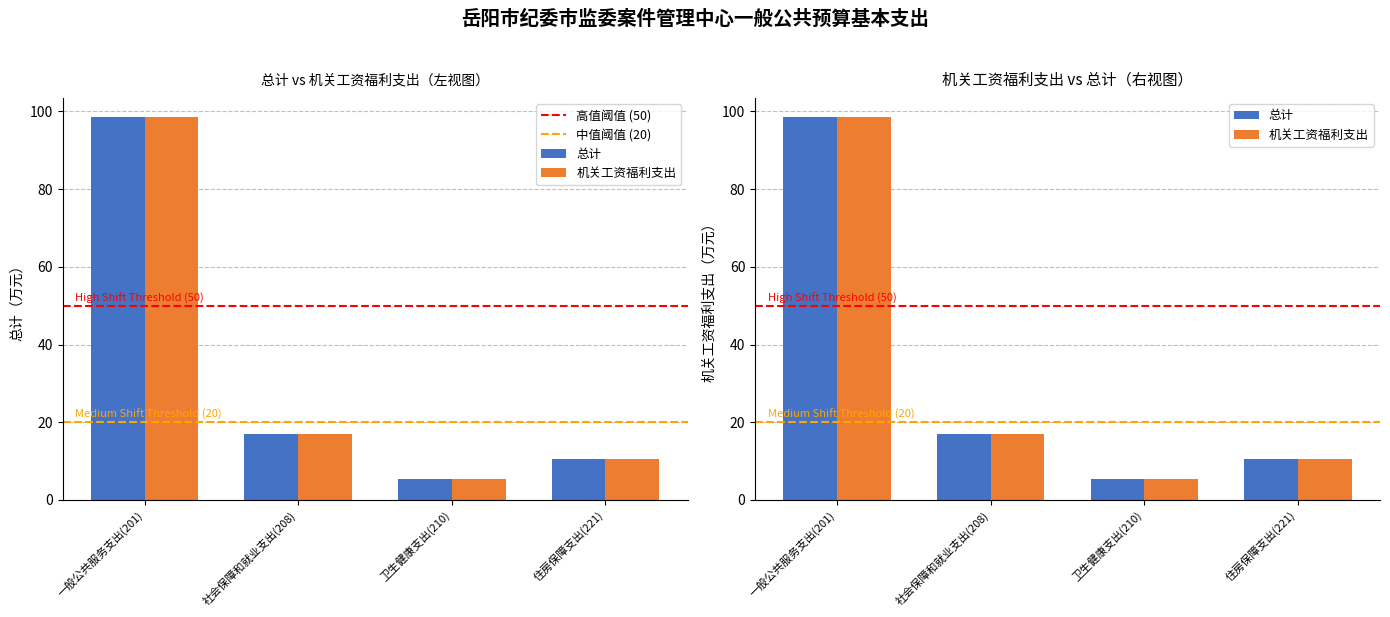

At which category is the sum across all series the highest?

一般公共服务支出(201)